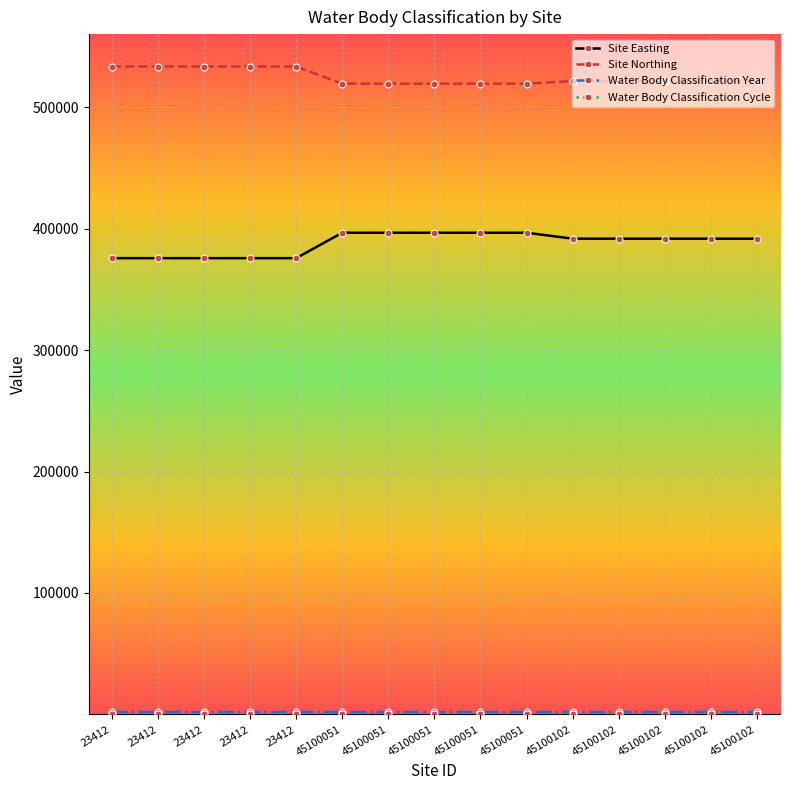

Rank the series by their maximum value, from lowest to highest.

Water Body Classification Cycle, Water Body Classification Year, Site Easting, Site Northing